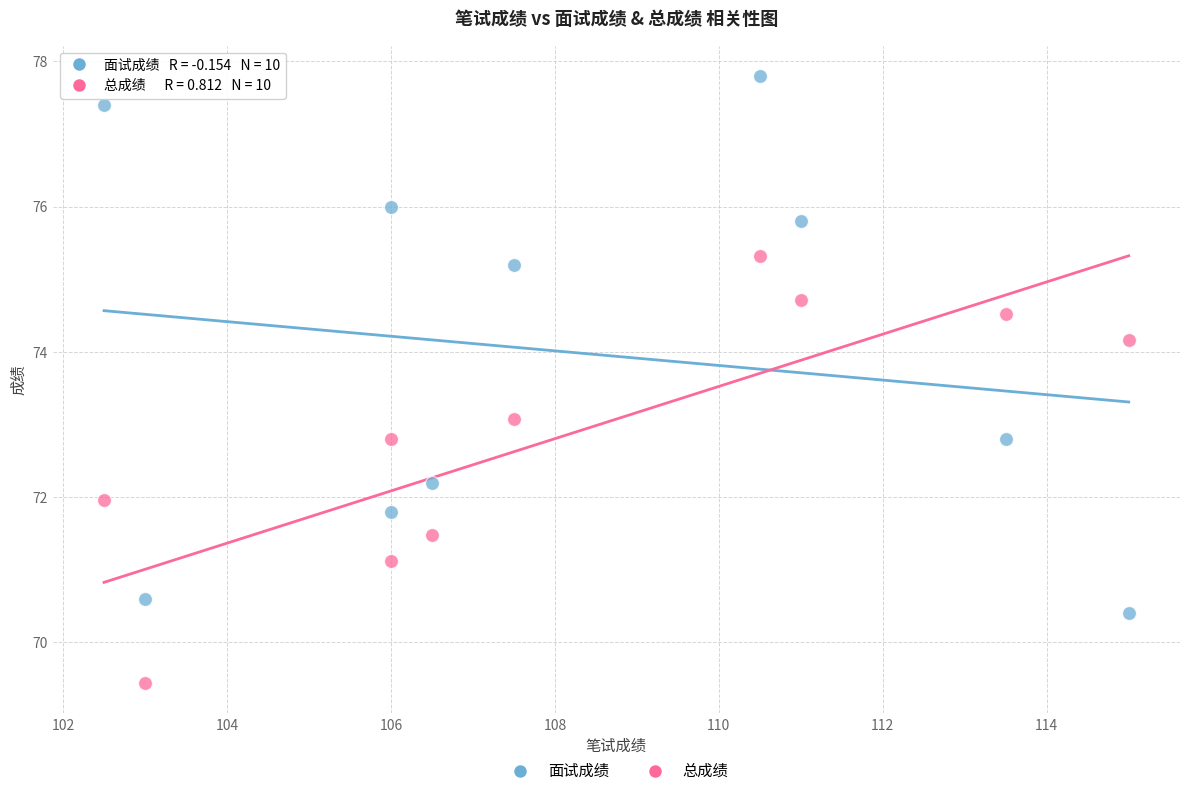

Which series contains the lowest Y value?

总成绩